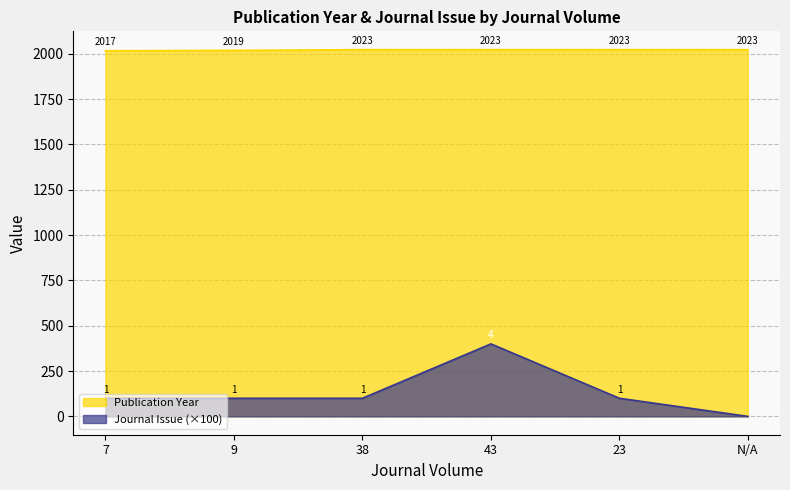

What is the maximum value shown in the chart?

2023